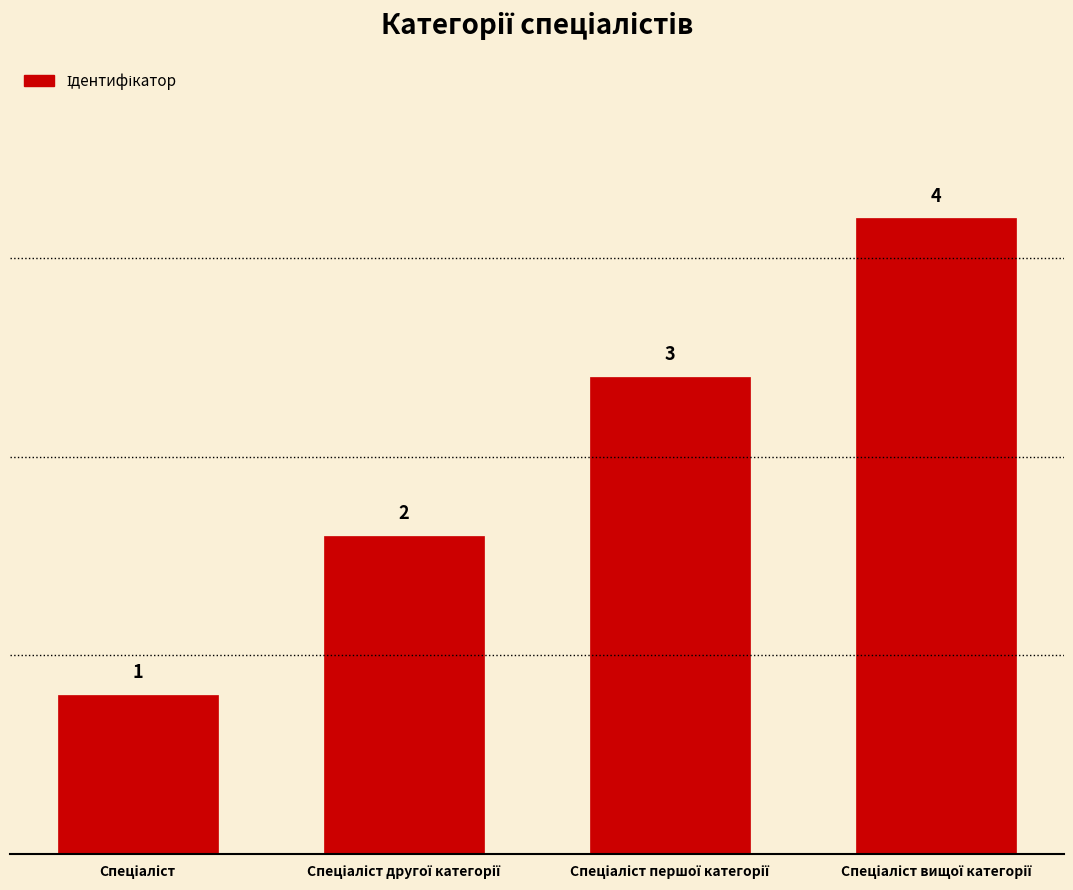

What is the difference between the maximum and minimum values?

3